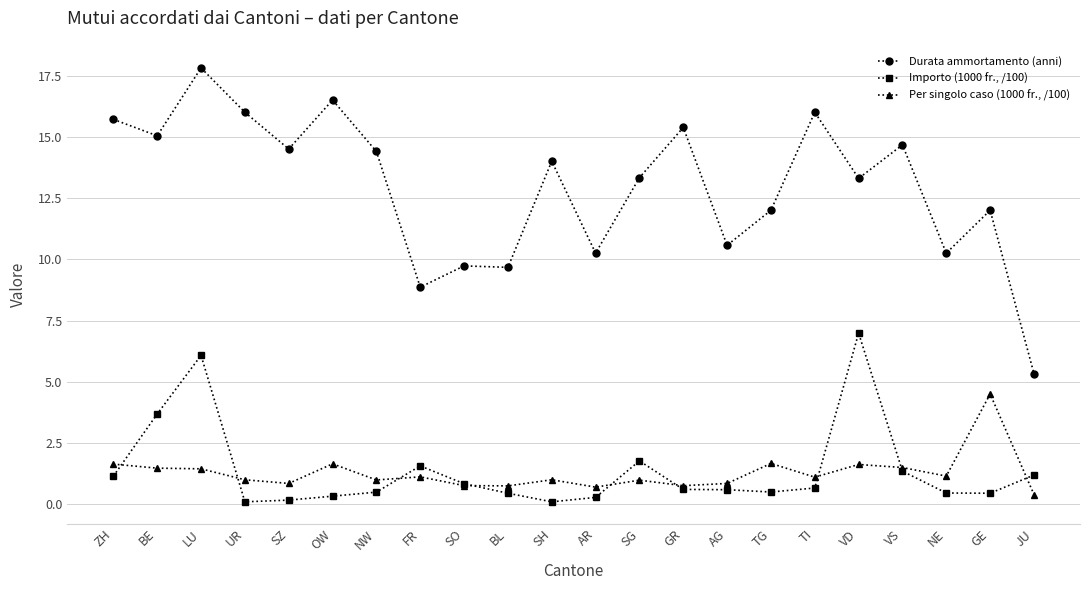

True or false: Per singolo caso (1000 fr., /100) has a value of 1.7 at UR.

False